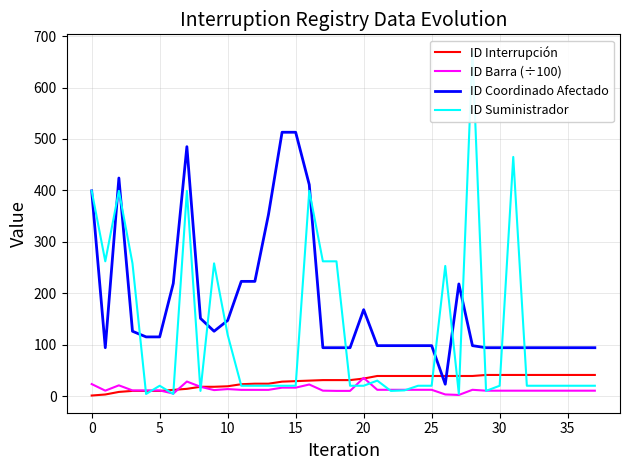

What is the spread (max minus min) of values at 31?

454.6